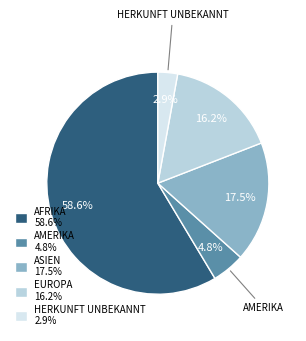

Is there a majority slice in this chart?

Yes